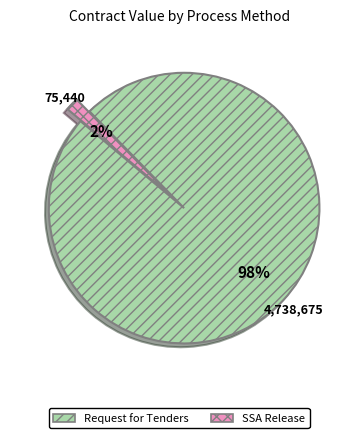

Is there any slice that represents more than half of the pie?

Yes